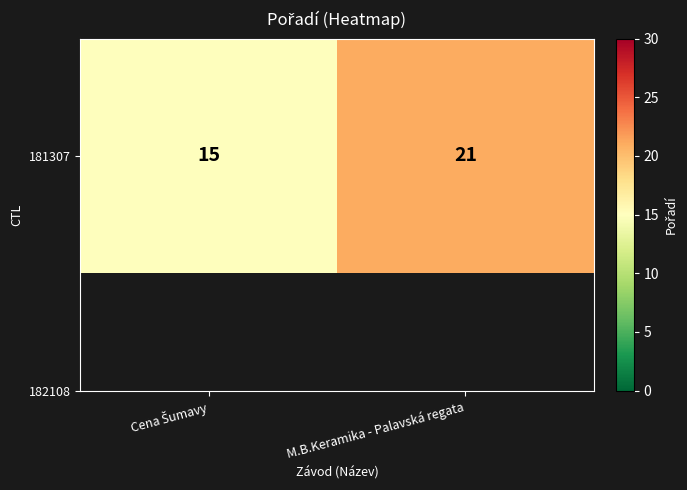

The chart shows a value of 15 at Cena Šumavy. True or false?

True